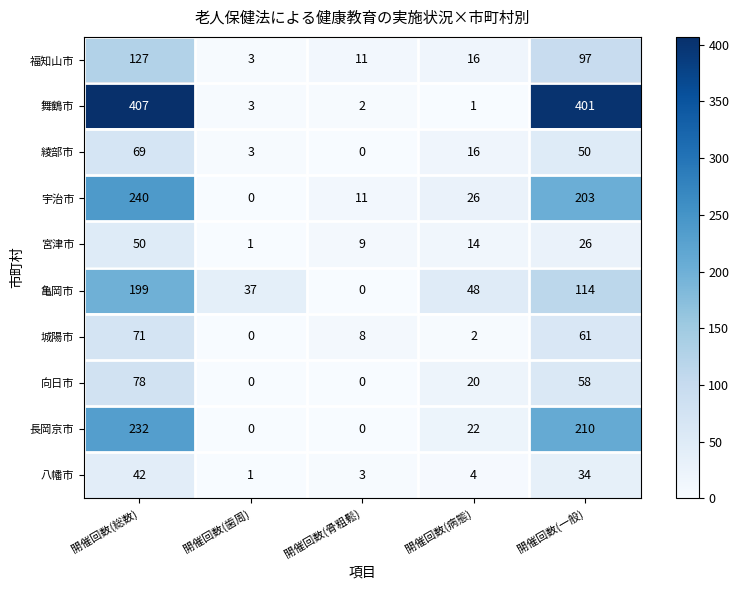

What is the difference between the maximum and minimum values in the 舞鶴市 series?

406